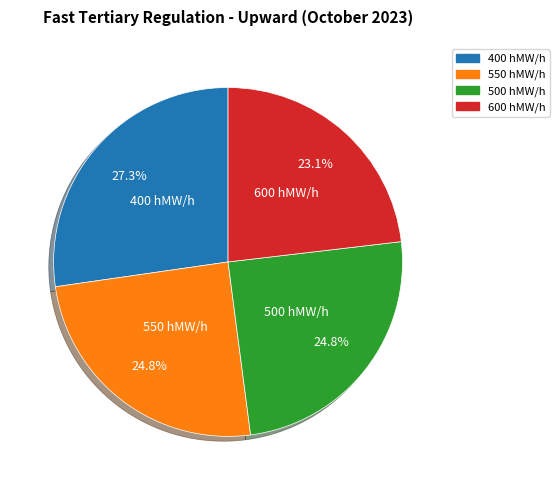

Does any single category account for the majority?

No